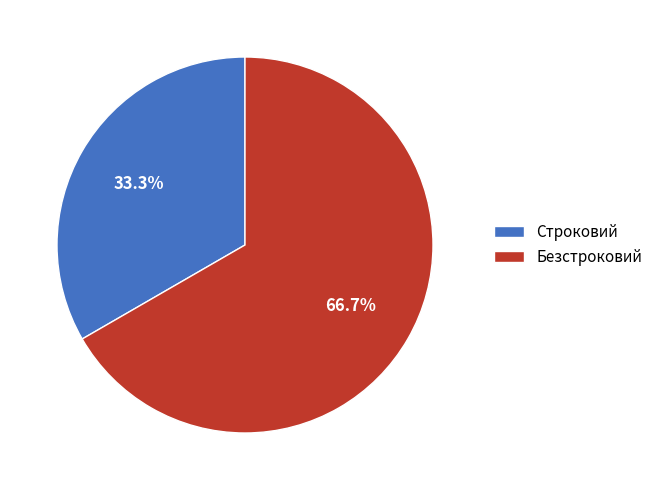

To the nearest percent, what is the average slice percentage?

50%